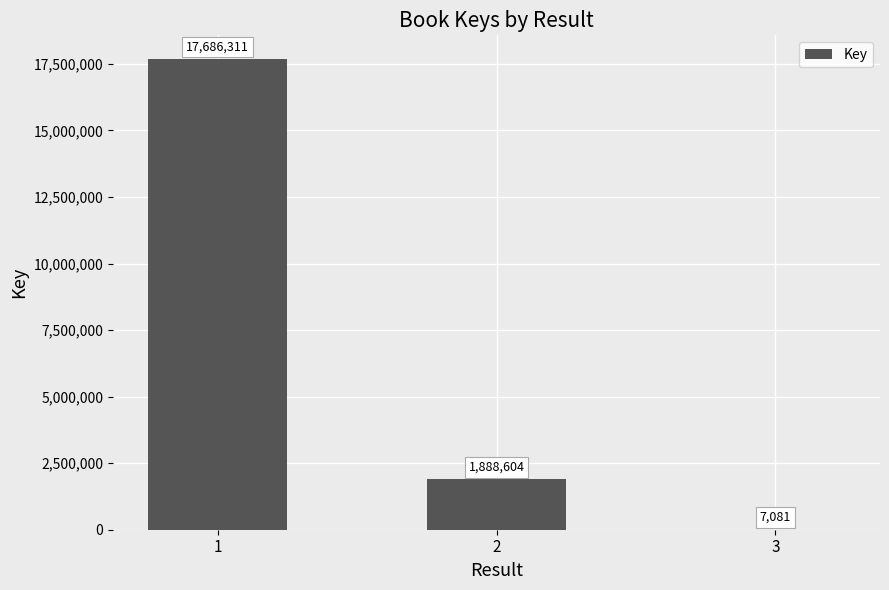

What is the change in value from 2 to 3?

-1881523